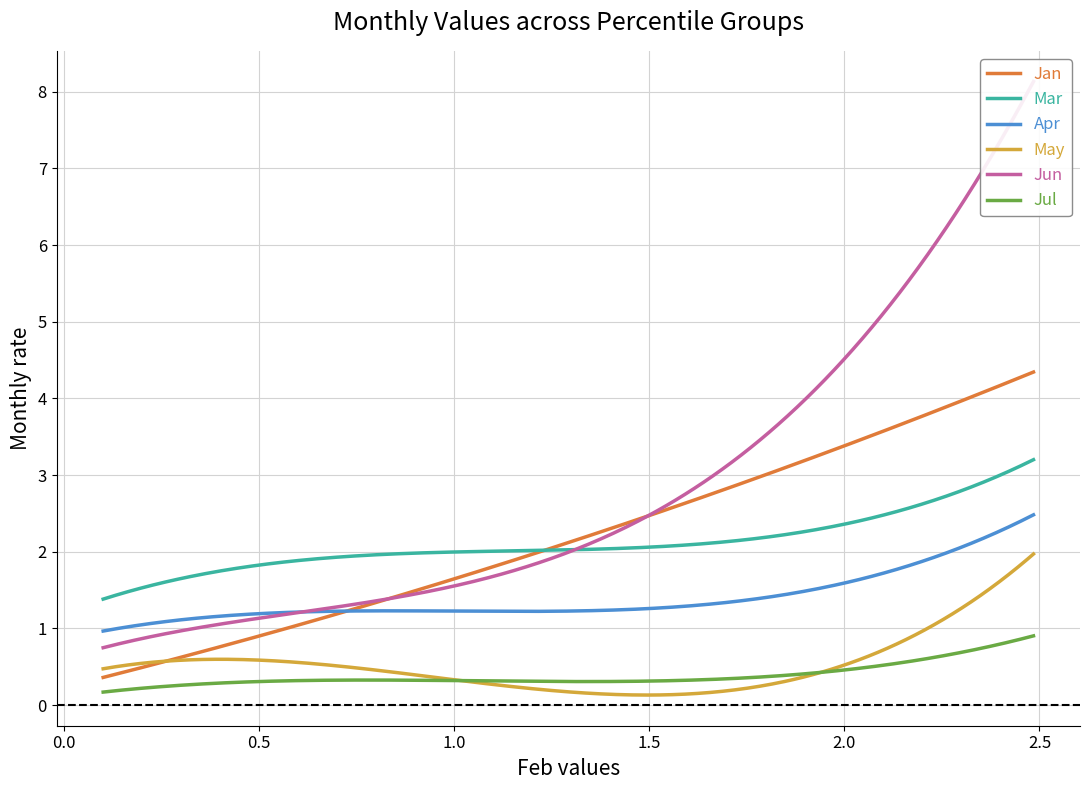

How many distinct data groups are displayed?

6